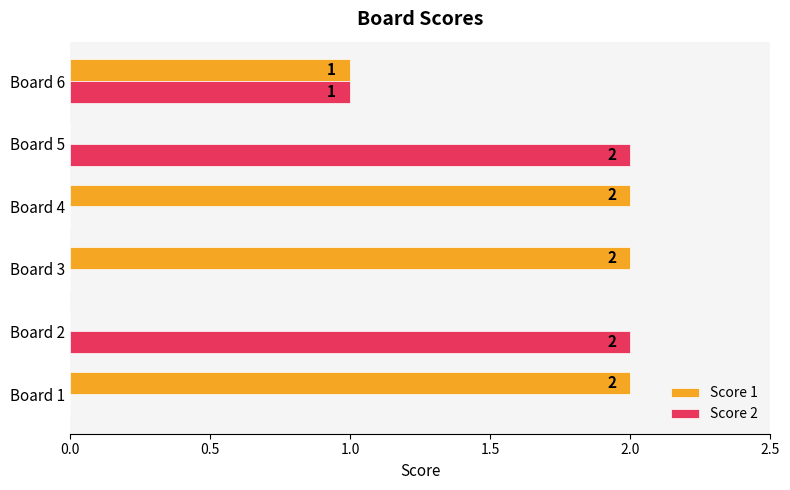

How many values in Score 2 are above zero?

3